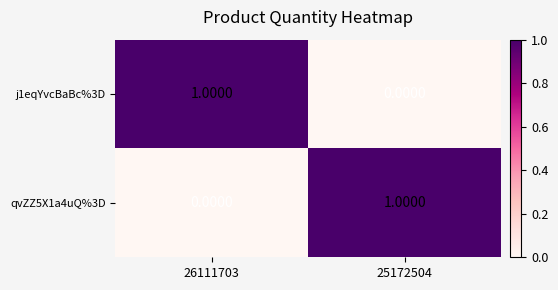

Rank the categories by qvZZ5X1a4uQ%3D value from highest to lowest.

25172504, 26111703